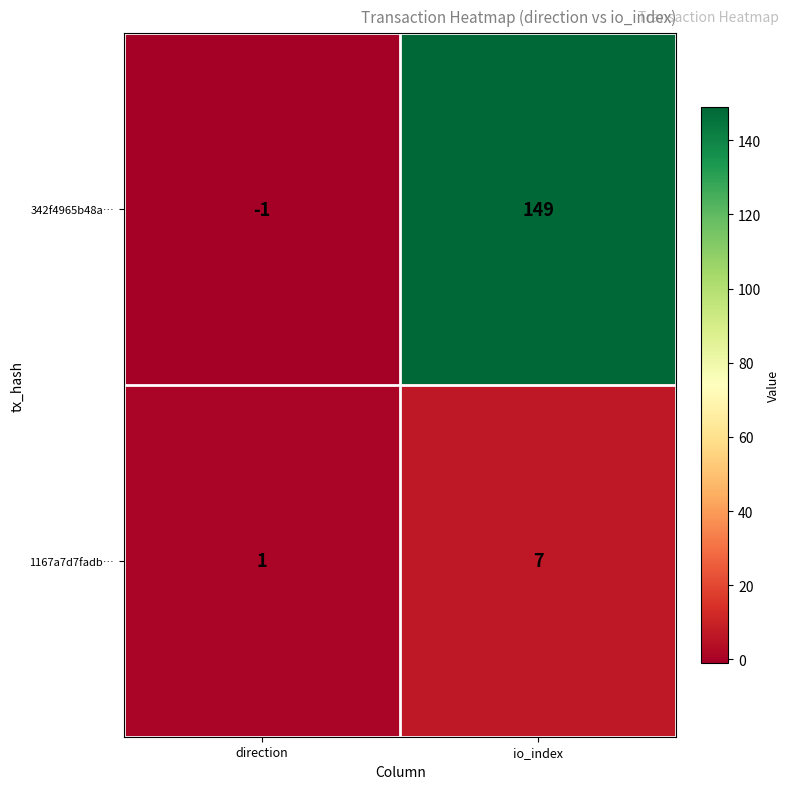

Reading right to left, transcribe all the data shown in this chart.

342f4965b48a…: io_index=149	direction=-1
1167a7d7fadb…: io_index=7	direction=1